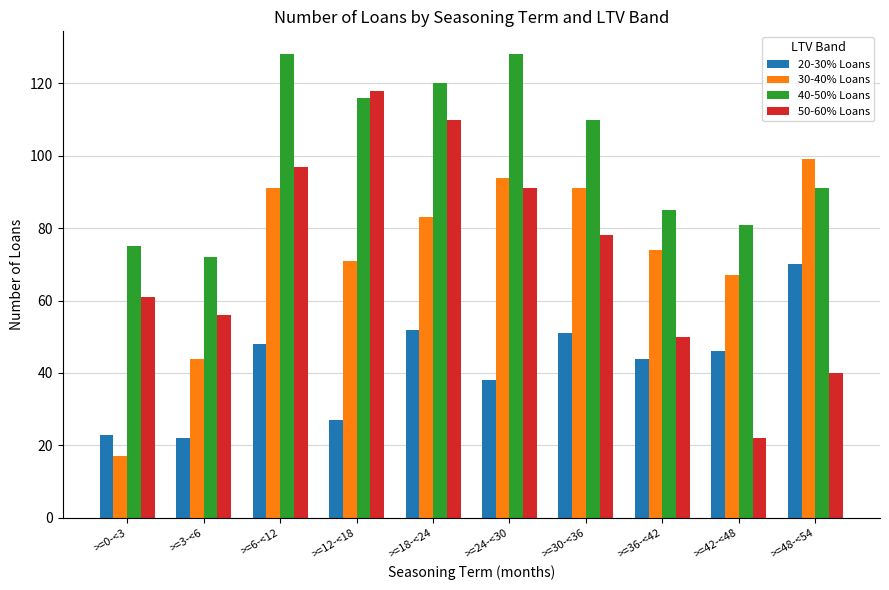

The 20-30% Loans series shows 46 at >=42-<48. True or false?

True